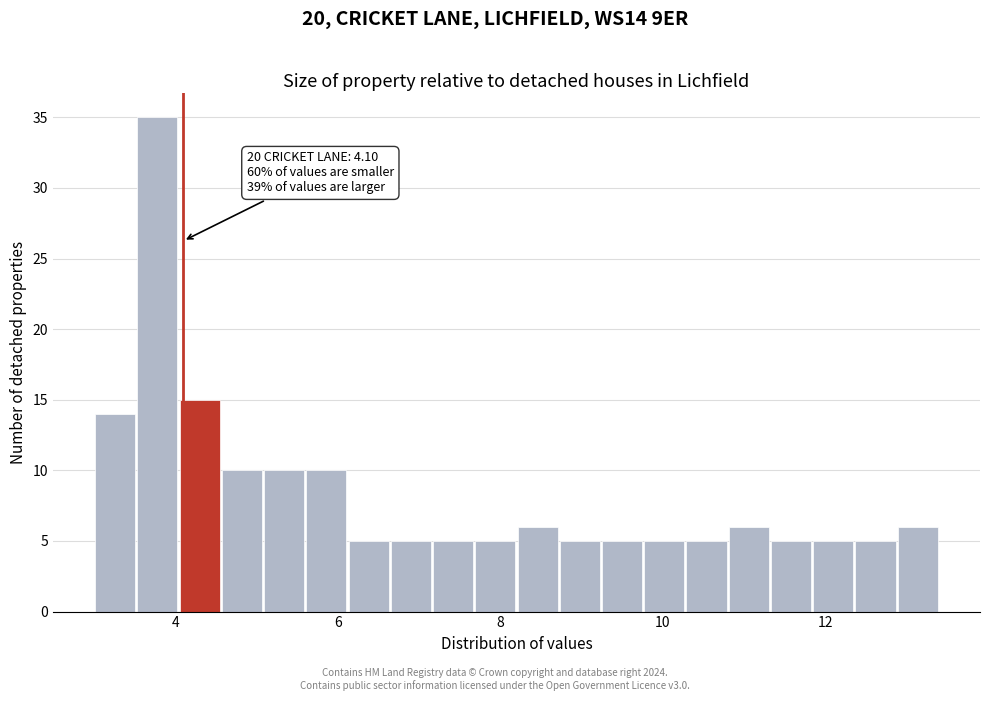

Read against the x-axis, roughly where is the centre of the tallest bar?

3.8